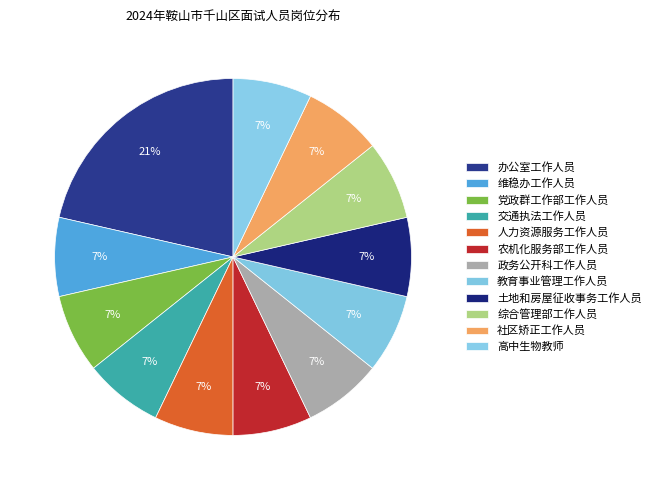

Which slice is the smallest?

维稳办工作人员